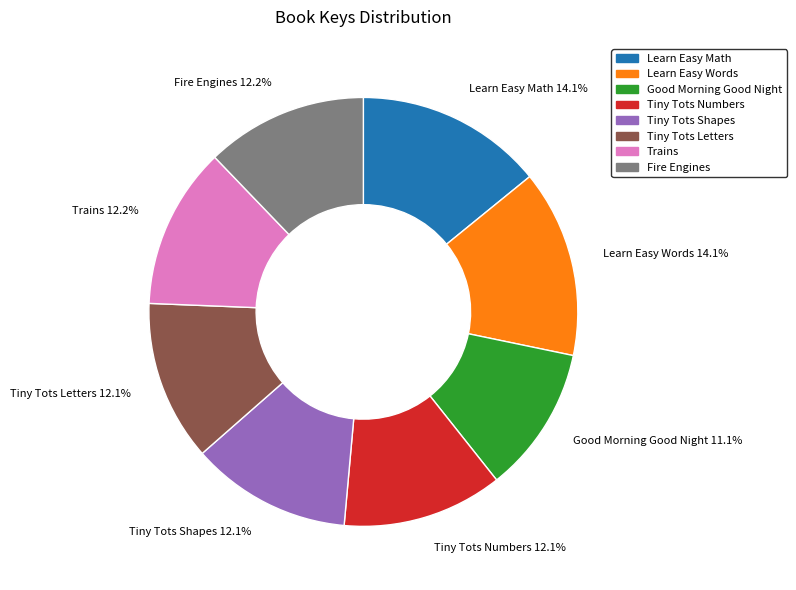

Which slice is the smallest?

Good Morning Good Night